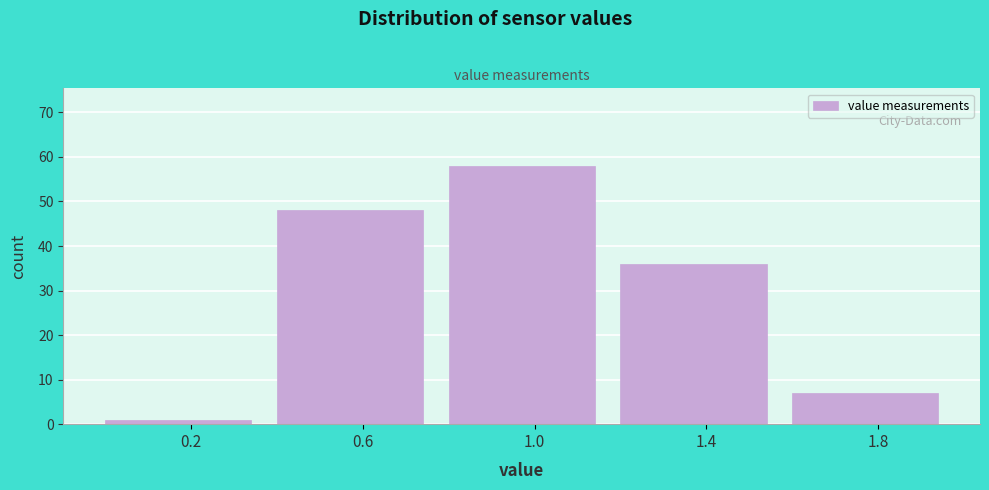

Over which range of the x-axis is the bar tallest?

0.8 to 1.2